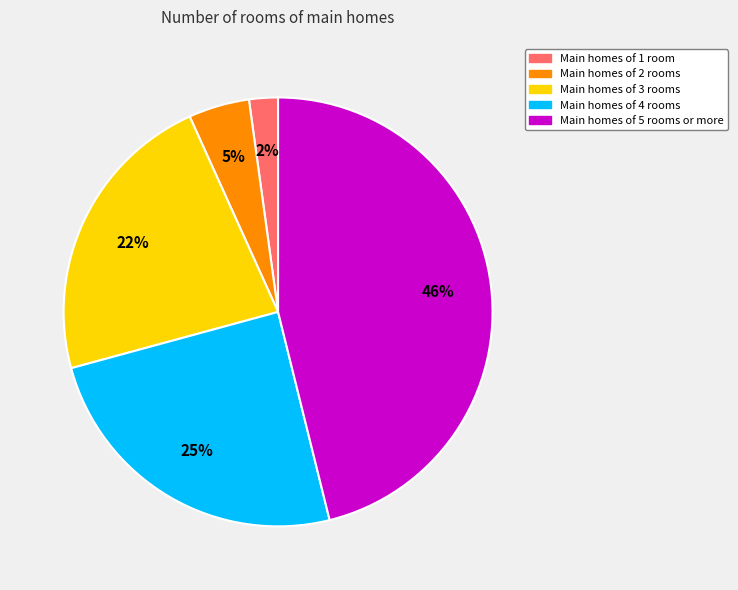

Is there a majority slice in this chart?

No